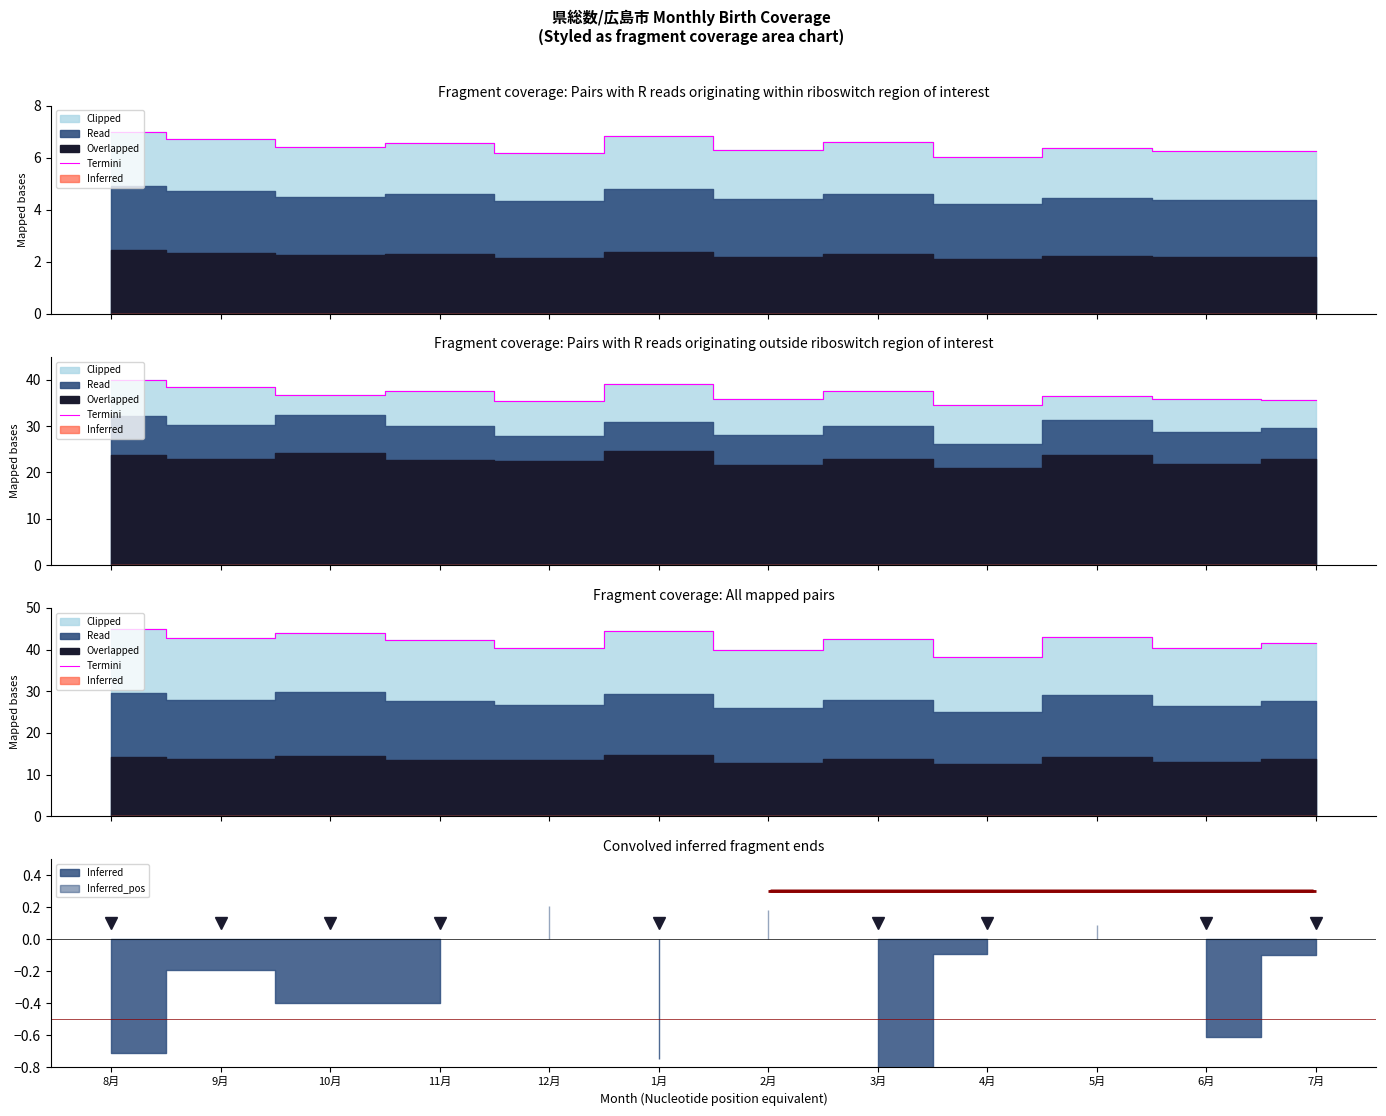

The value at 1月 is 68.5. True or false?

False